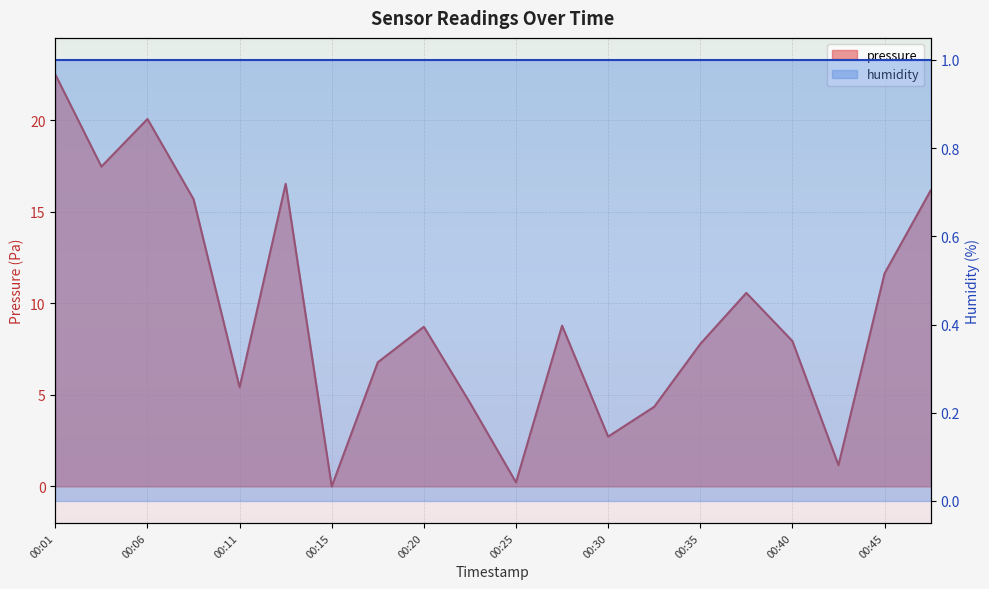

What is the sum of the values at 00:47 and 00:13?

32.7